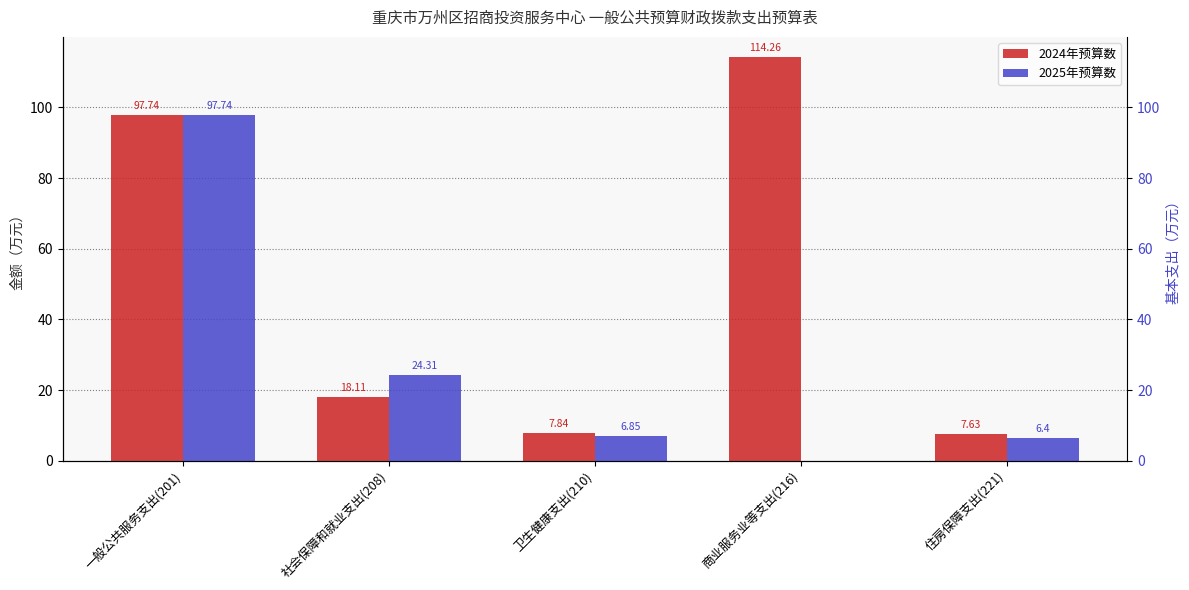

Where is 2025年预算数 nearest to the value 48?

社会保障和就业支出(208)